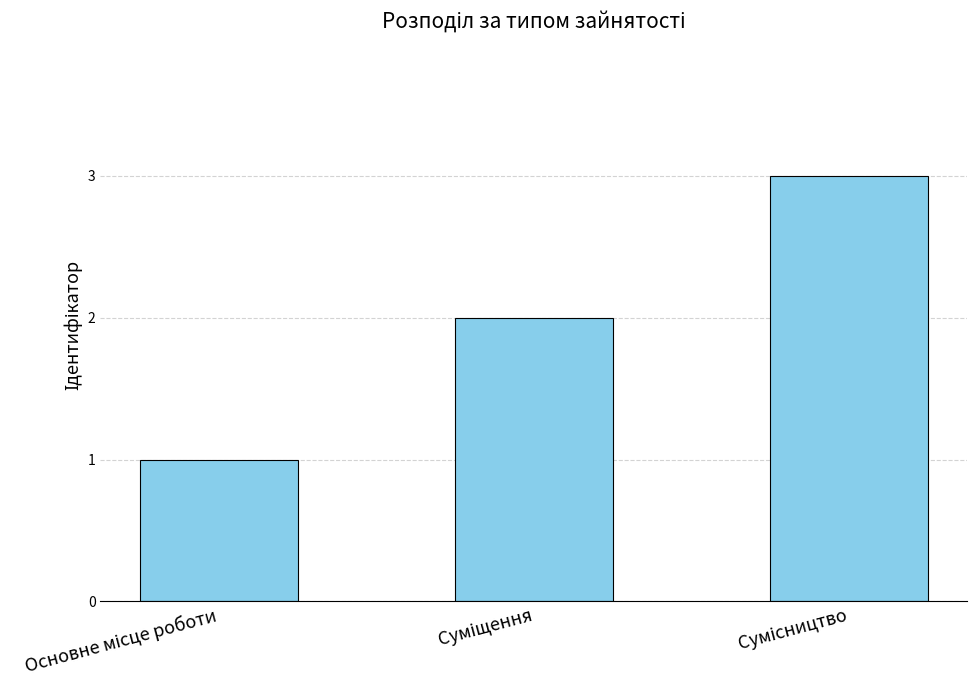

Reading left to right, extract all data points from this chart.

1	2	3